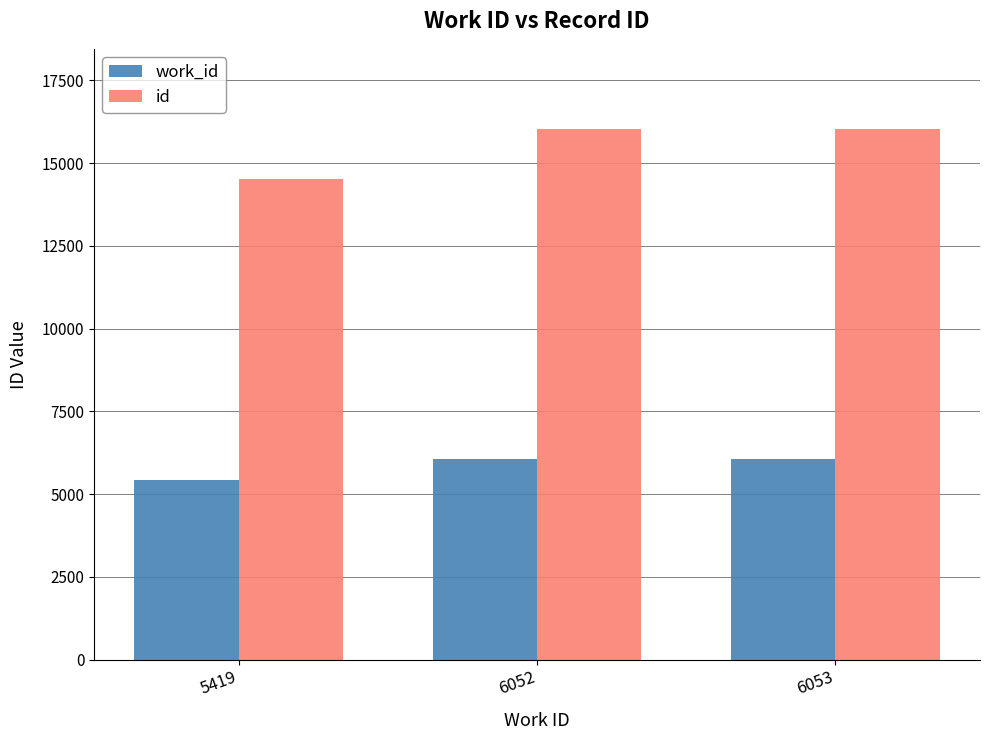

List the series in order of their peak value, highest first.

id, work_id